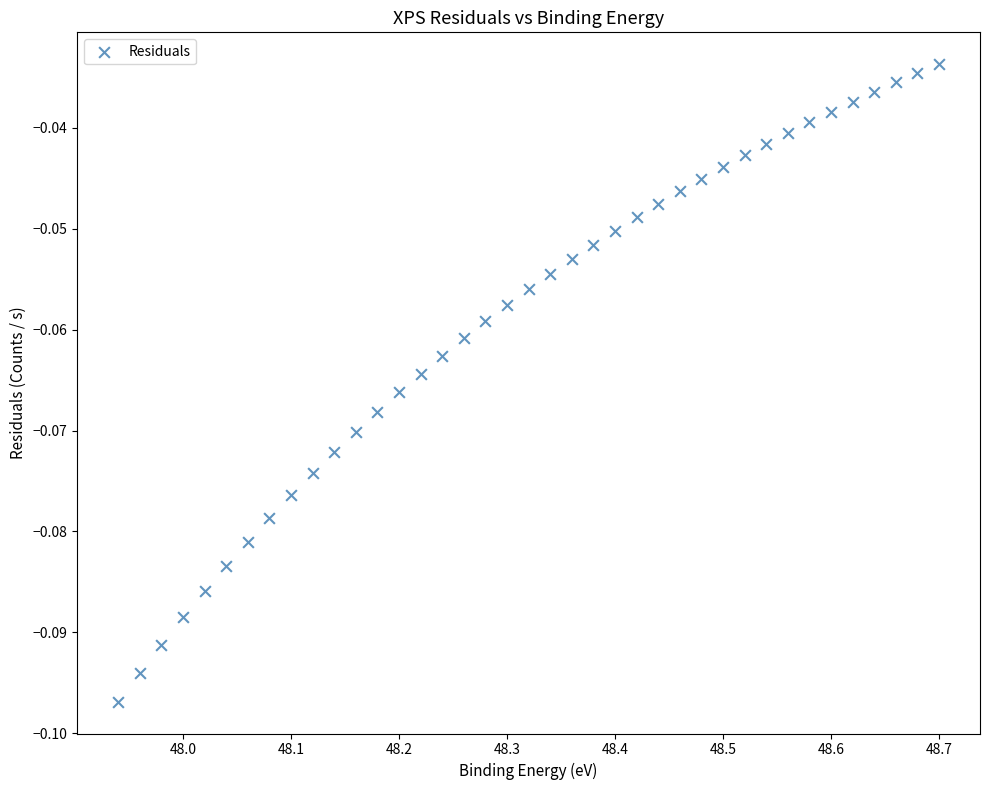

What is the range of X values (max minus min)?

0.8